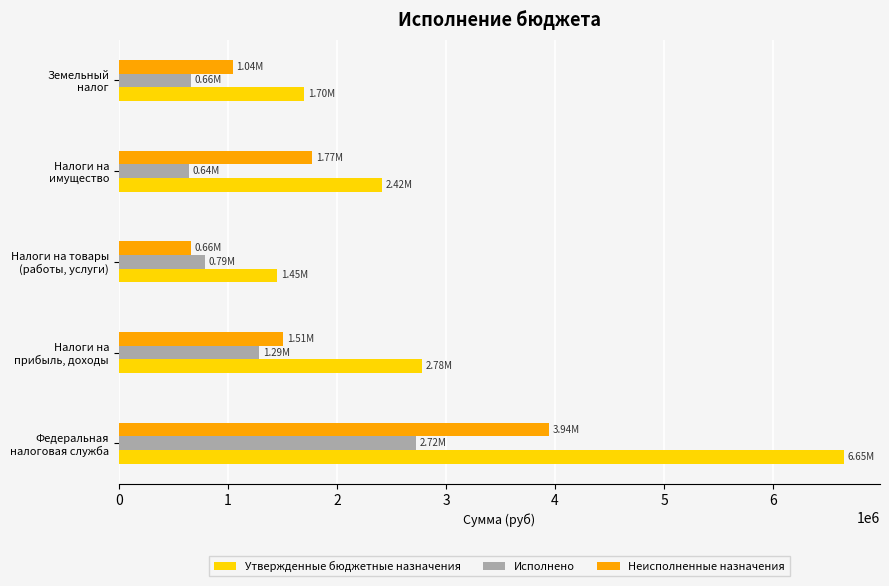

Count the number of categories in the chart.

5